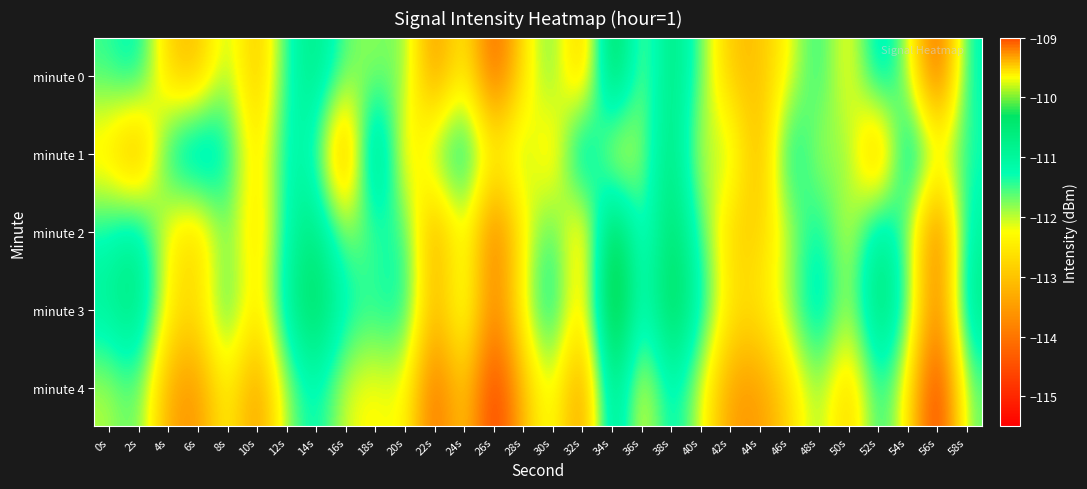

At which category is the sum across all series the highest?

34s